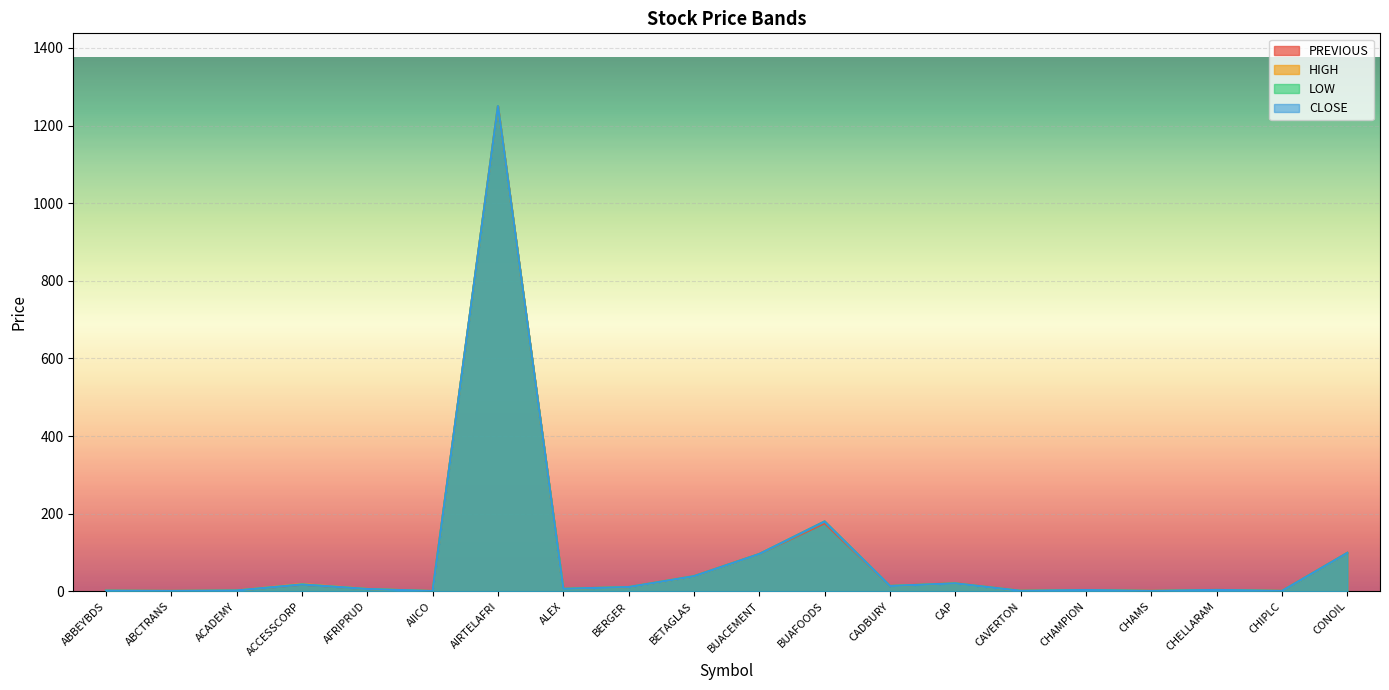

Reading right to left, extract all data points from this chart.

PREVIOUS: CONOIL=99.0	CHIPLC=1.1	CHELLARAM=3.6	CHAMS=1.1	CHAMPION=3.3	CAVERTON=1.3	CAP=20.9	CADBURY=13.8	BUAFOODS=175.5	BUACEMENT=96.2	BETAGLAS=39.0	BERGER=11.0	ALEX=6.5	AIRTELAFRI=1250.0	AIICO=0.7	AFRIPRUD=6.0	ACCESSCORP=17.2	ACADEMY=2.1	ABCTRANS=0.9	ABBEYBDS=1.7
HIGH: CONOIL=99.0	CHIPLC=1.1	CHELLARAM=3.6	CHAMS=1.1	CHAMPION=3.3	CAVERTON=1.3	CAP=20.5	CADBURY=13.8	BUAFOODS=180.0	BUACEMENT=96.2	BETAGLAS=39.0	BERGER=11.0	ALEX=6.5	AIRTELAFRI=1250.0	AIICO=0.7	AFRIPRUD=6.3	ACCESSCORP=18.8	ACADEMY=2.2	ABCTRANS=1.0	ABBEYBDS=1.7
LOW: CONOIL=99.0	CHIPLC=1.0	CHELLARAM=3.6	CHAMS=1.0	CHAMPION=3.3	CAVERTON=1.3	CAP=20.5	CADBURY=13.8	BUAFOODS=180.0	BUACEMENT=96.2	BETAGLAS=39.0	BERGER=11.0	ALEX=6.5	AIRTELAFRI=1250.0	AIICO=0.7	AFRIPRUD=6.0	ACCESSCORP=17.6	ACADEMY=2.1	ABCTRANS=0.9	ABBEYBDS=1.7
CLOSE: CONOIL=99.0	CHIPLC=1.0	CHELLARAM=3.6	CHAMS=1.0	CHAMPION=3.3	CAVERTON=1.3	CAP=20.5	CADBURY=13.8	BUAFOODS=180.0	BUACEMENT=96.2	BETAGLAS=39.0	BERGER=11.0	ALEX=6.5	AIRTELAFRI=1250.0	AIICO=0.7	AFRIPRUD=6.0	ACCESSCORP=17.6	ACADEMY=2.1	ABCTRANS=1.0	ABBEYBDS=1.7